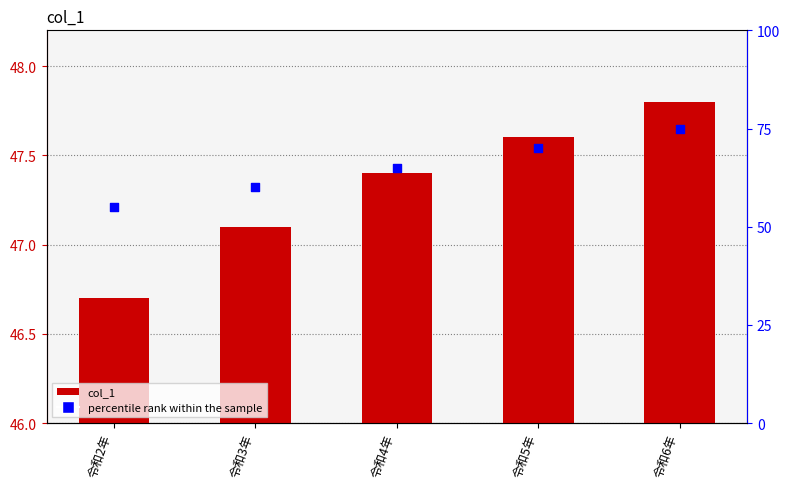

Is the value of col_1 at 令和2年 greater than the value of percentile rank within the sample at 令和5年?

No